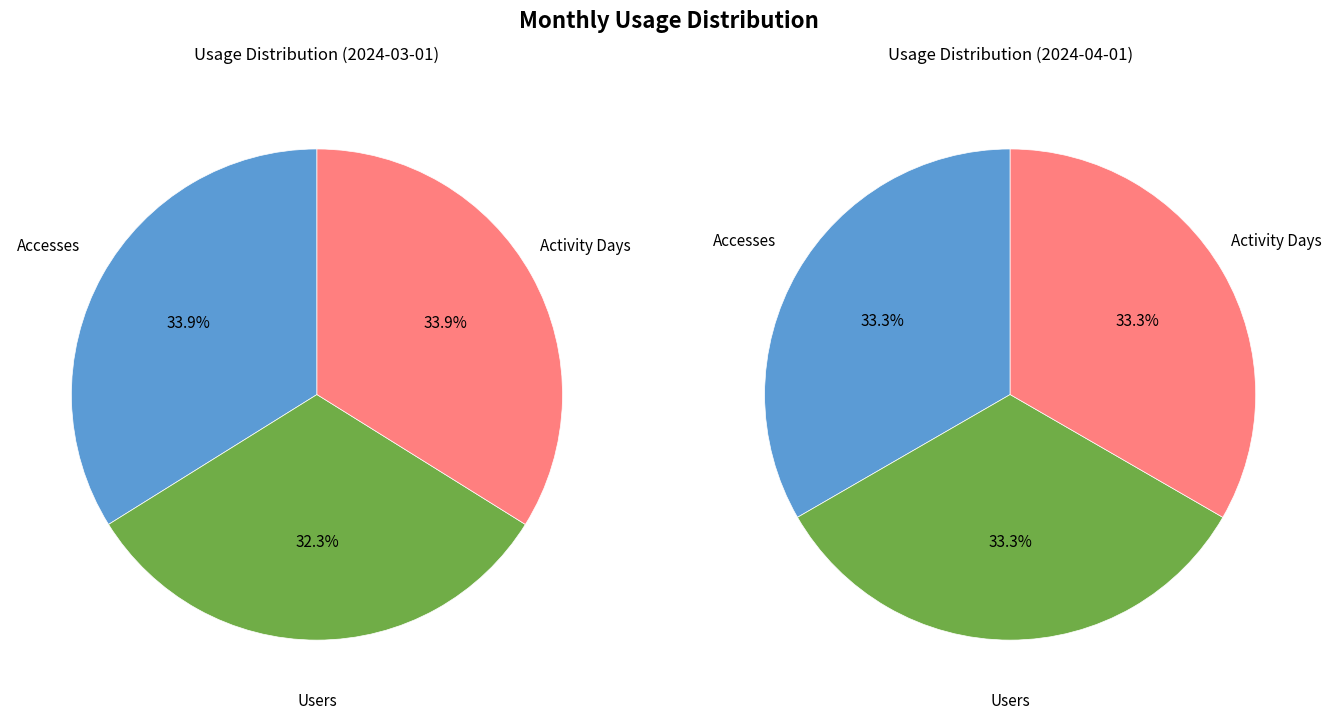

To the nearest percent, what is the average slice percentage?

33%